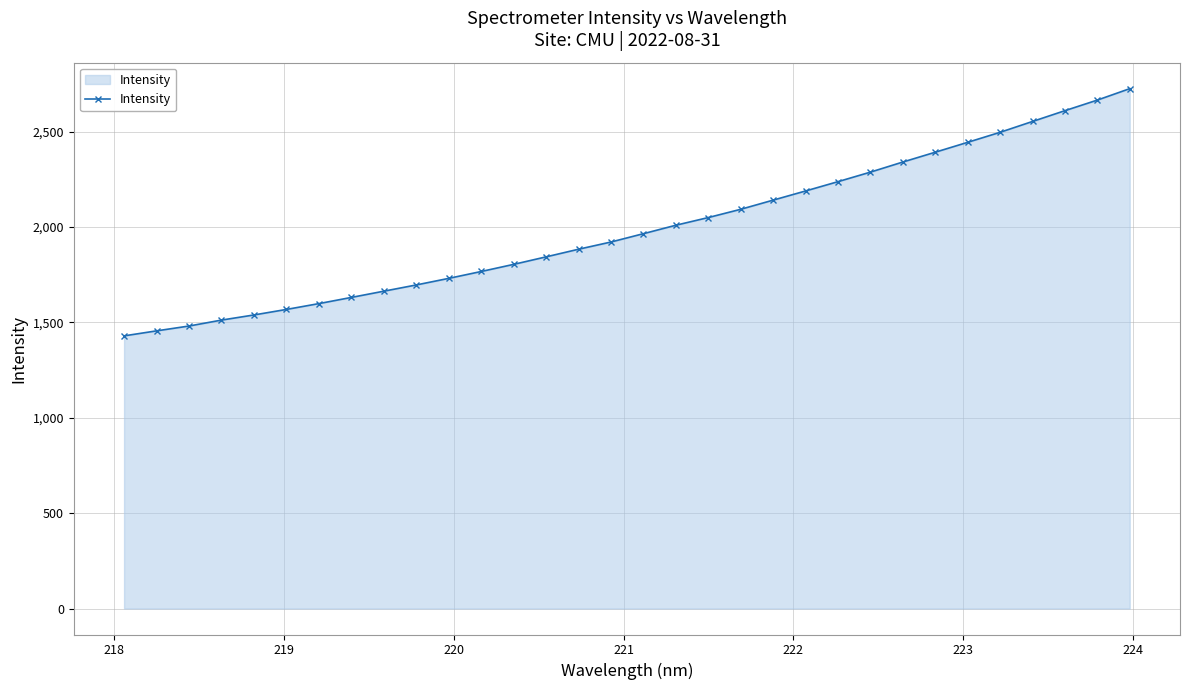

What is the sum of all values?

63728.3